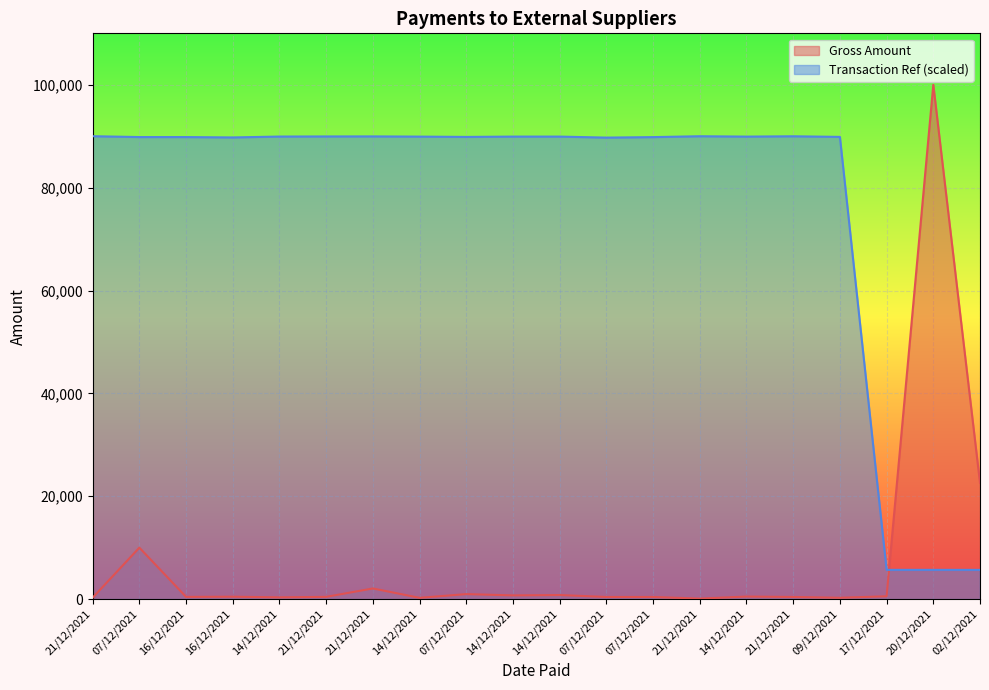

The value of Transaction Ref at 14/12/2021 is 128663.1. True or false?

False